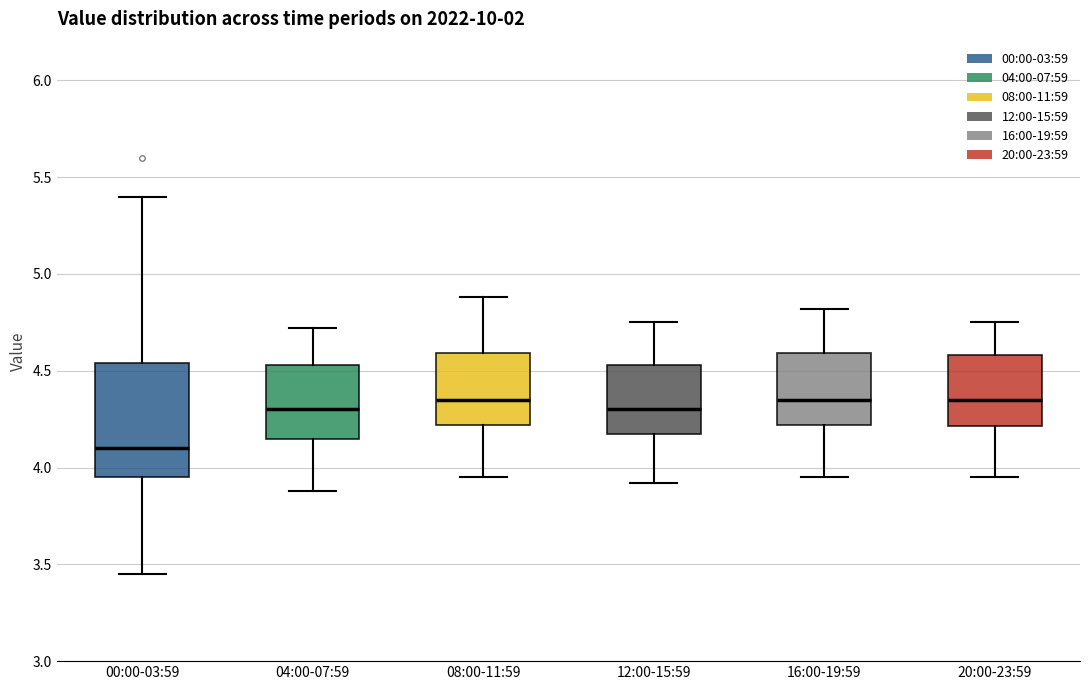

Where is the upper edge of the box for 16:00-19:59 on the y-axis? The values are not printed on the chart, so give them approximately, as read against the axis.

4.60